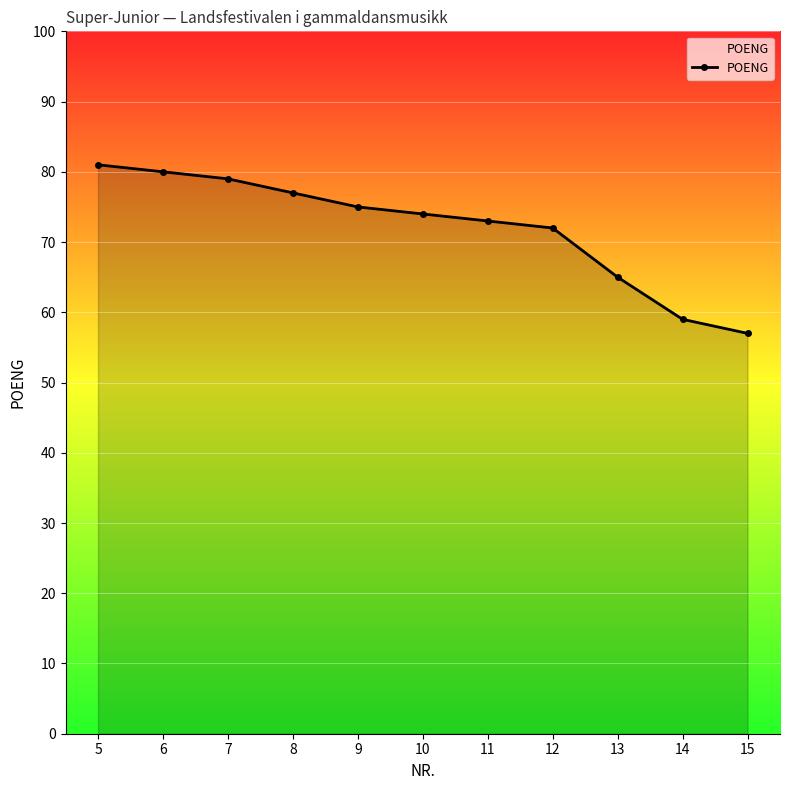

Which category has the highest value across all series?

5